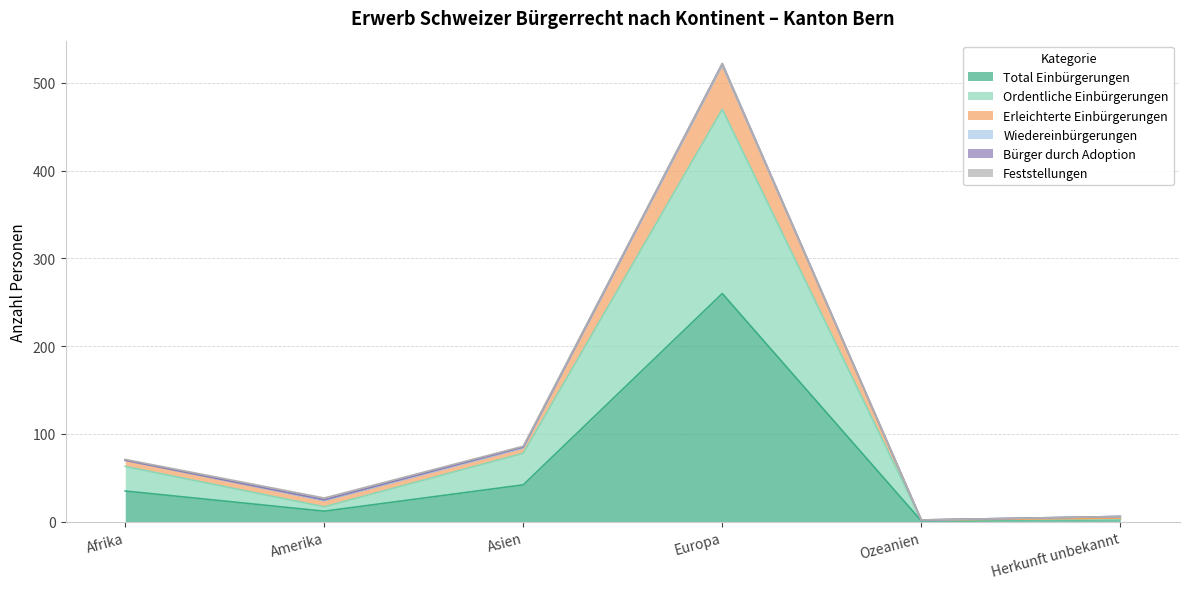

What is the maximum value for Total Einbürgerungen?

260